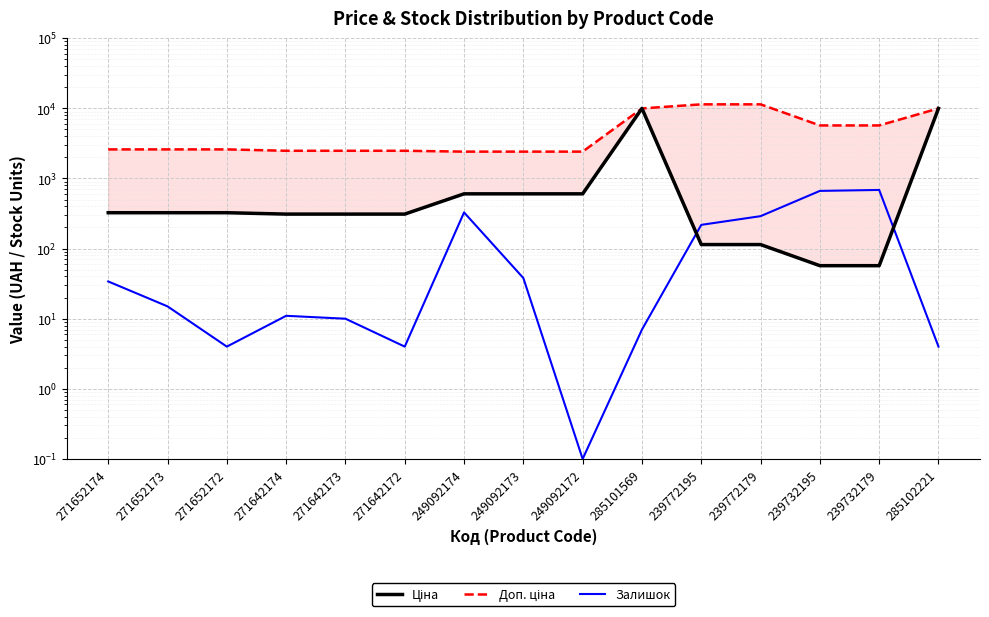

What is the sum of all Залишок values?

2314.1